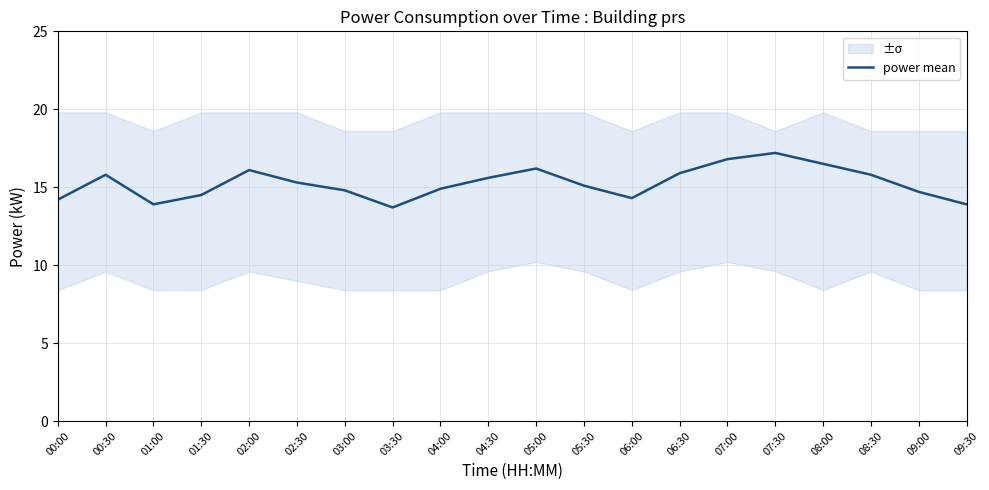

Rank the categories by value from lowest to highest.

03:30, 01:00, 09:30, 00:00, 06:00, 01:30, 09:00, 03:00, 04:00, 05:30, 02:30, 04:30, 00:30, 08:30, 06:30, 02:00, 05:00, 08:00, 07:00, 07:30